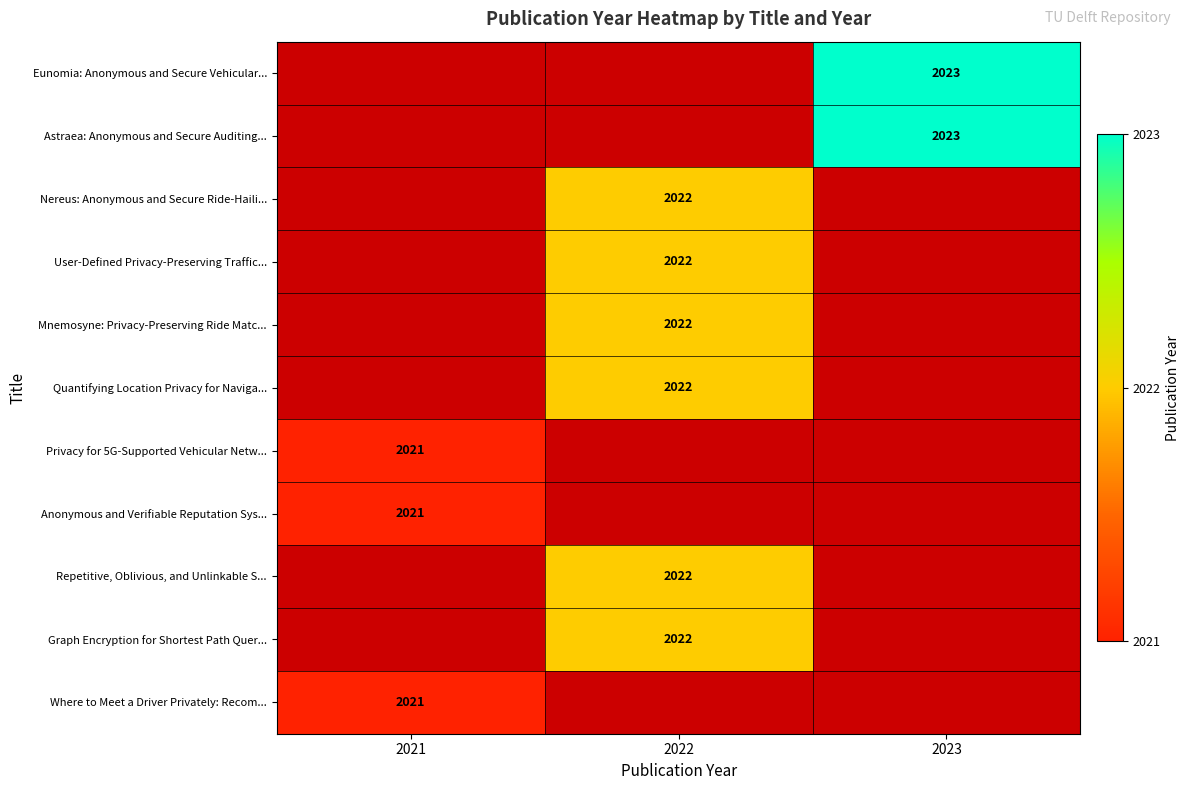

Count the number of data series in this chart.

11